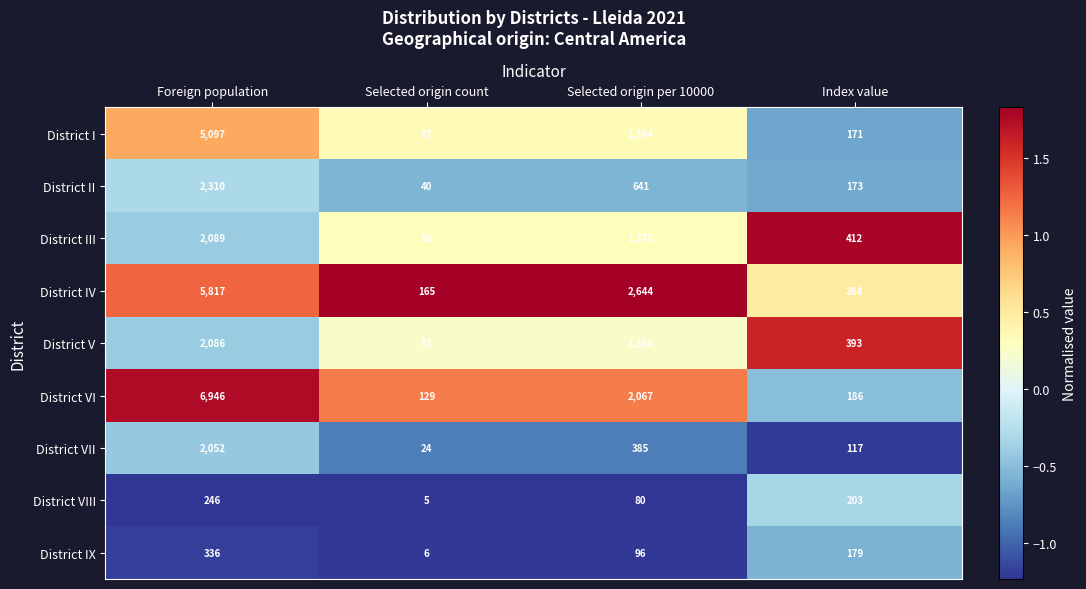

Is it true that District V equals 37 at Selected origin count?

False